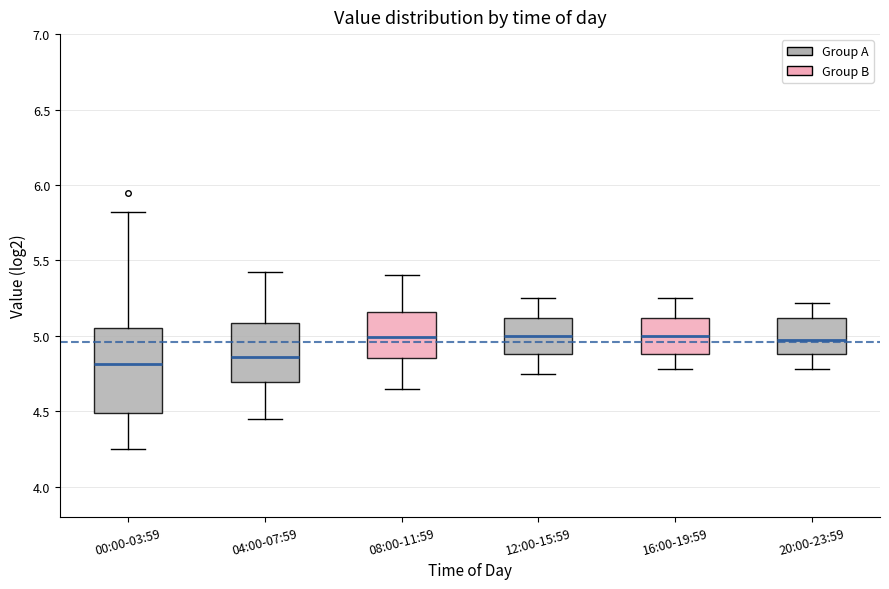

Where is the upper edge of the box for 16:00-19:59 on the y-axis? The values are not printed on the chart, so give them approximately, as read against the axis.

5.10